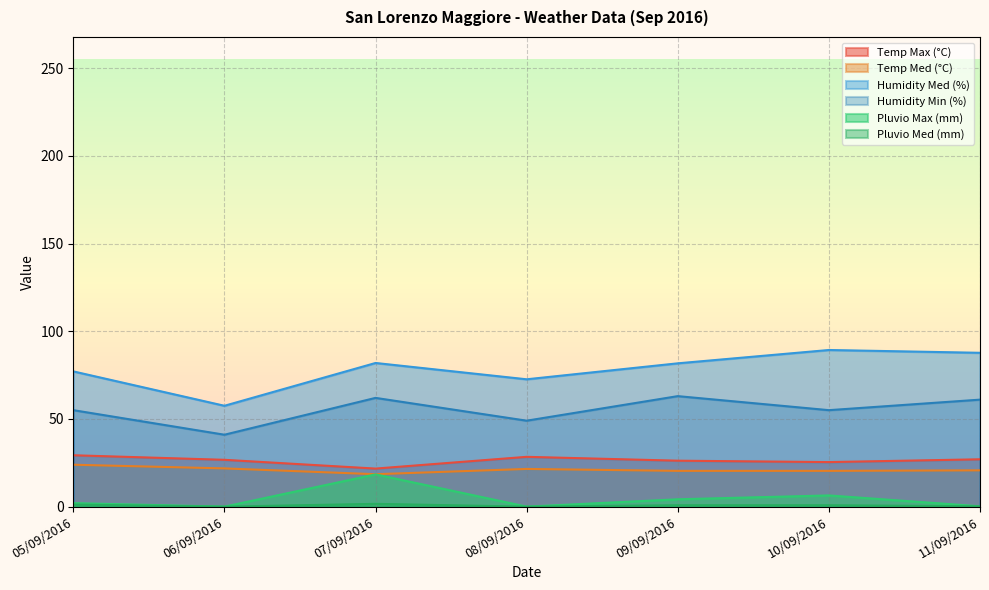

True or false: Pluvio Med (mm) has more than 0 interior local peaks.

True